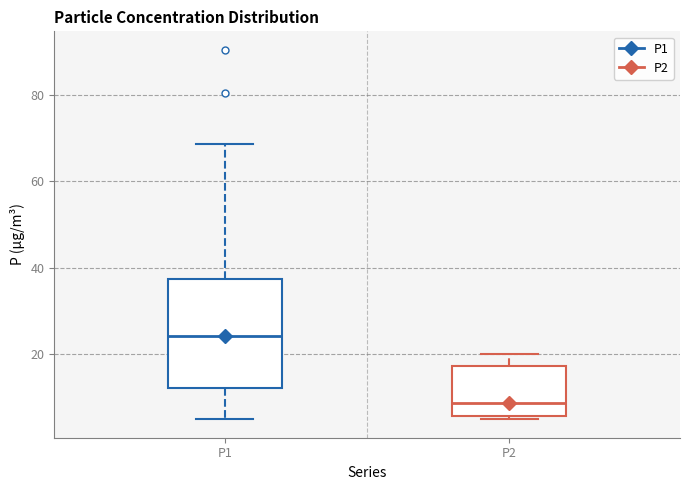

Reading left to right, transcribe this box plot: for each box, give where its median line is, the range the box spans, and where its two whiskers end, as read against the y-axis. The values are not printed on the chart, so give them approximately, as read against the axis.

P1: median 24, box 12 to 38, whiskers 4 to 68
P2: median 8, box 6 to 18, whiskers 4 to 20